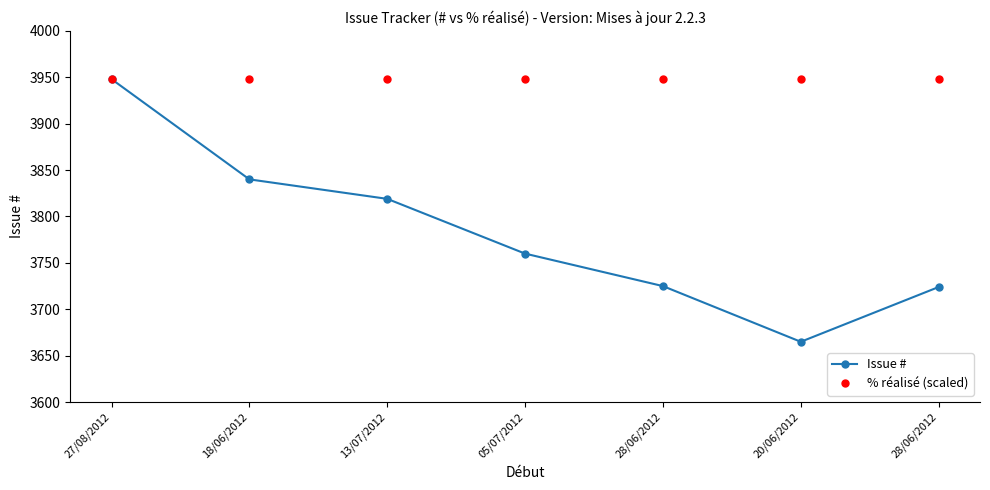

Does the chart display data point markers on the line(s)?

Yes